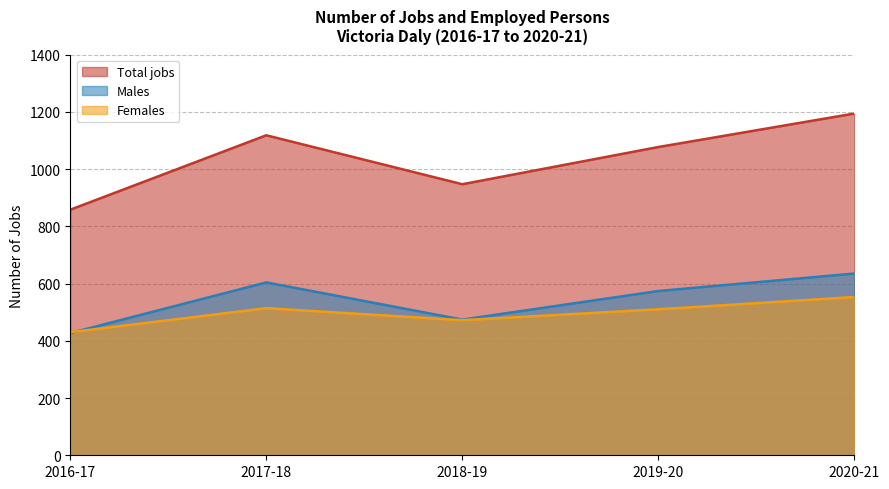

Rank the series at 2018-19 from highest to lowest value.

Total jobs, Males, Females